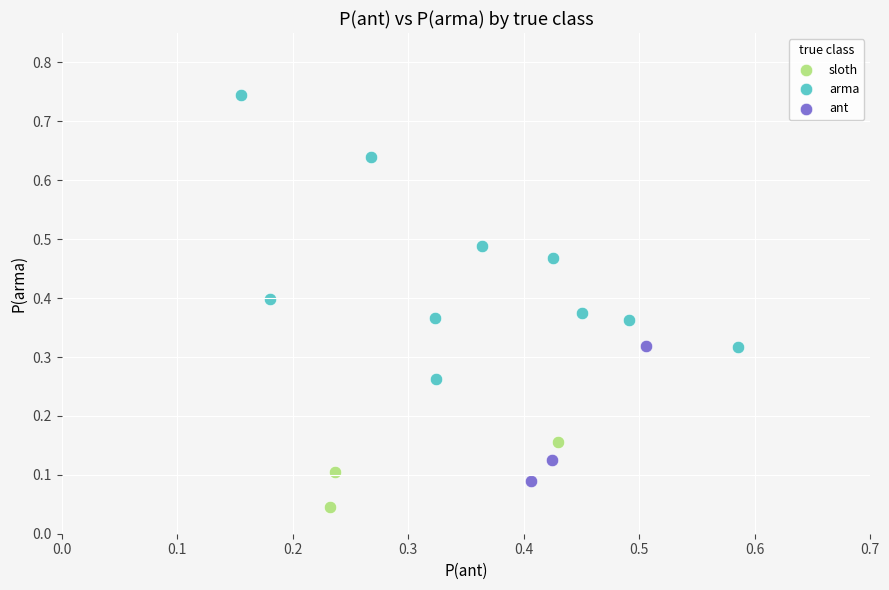

Which series contains the lowest Y value?

sloth